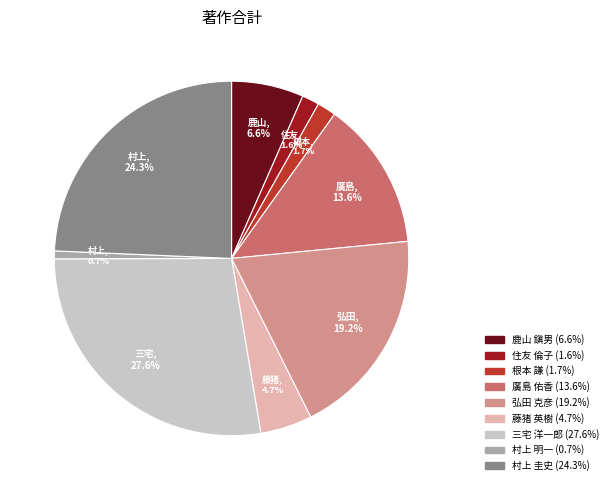

True or false: 鹿山 鎭男 accounts for 7% of the total.

True